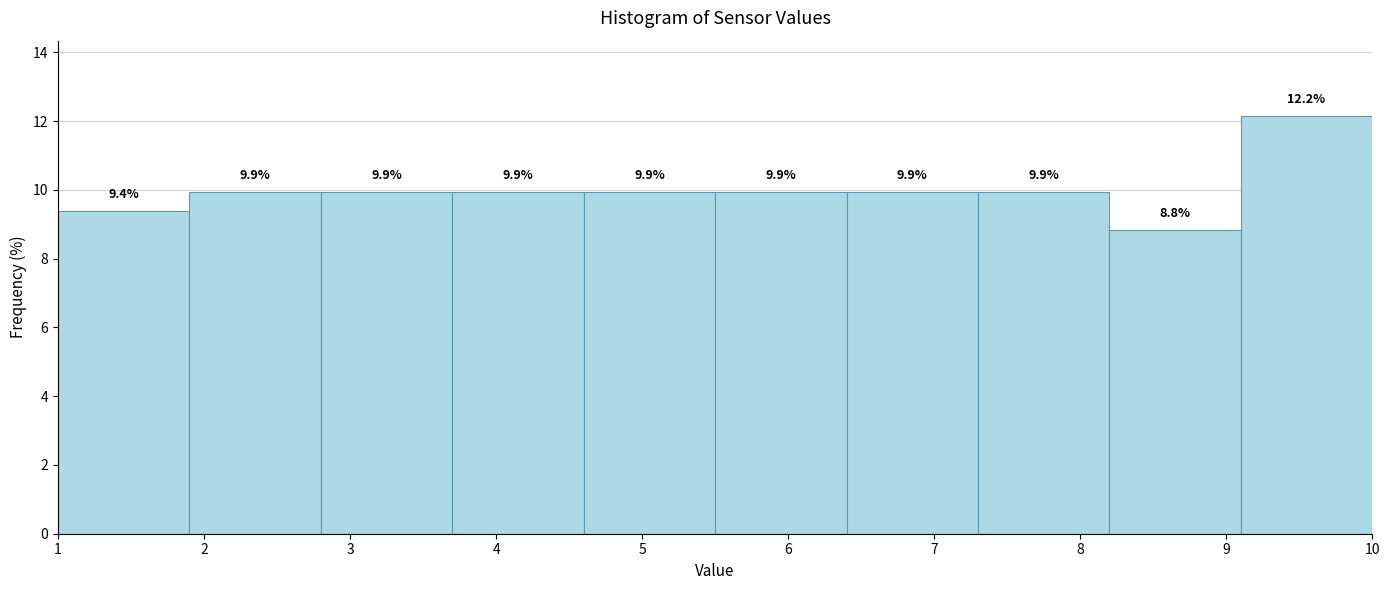

Reading left to right, transcribe this chart: for each bar, give the range it covers on the x-axis and its height.

1.0 to 1.9: 9.4
1.9 to 2.8: 9.9
2.8 to 3.7: 9.9
3.7 to 4.6: 9.9
4.6 to 5.5: 9.9
5.5 to 6.4: 9.9
6.4 to 7.3: 9.9
7.3 to 8.2: 9.9
8.2 to 9.1: 8.8
9.1 to 10.0: 12.2